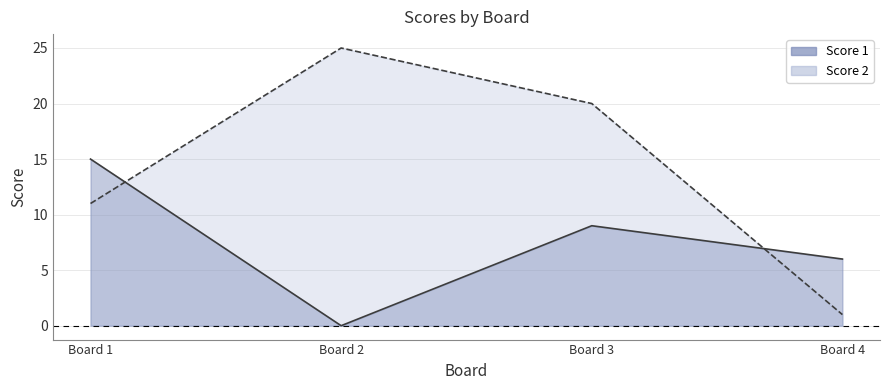

Which category has the lowest value in the Score 2 series?

Board 4